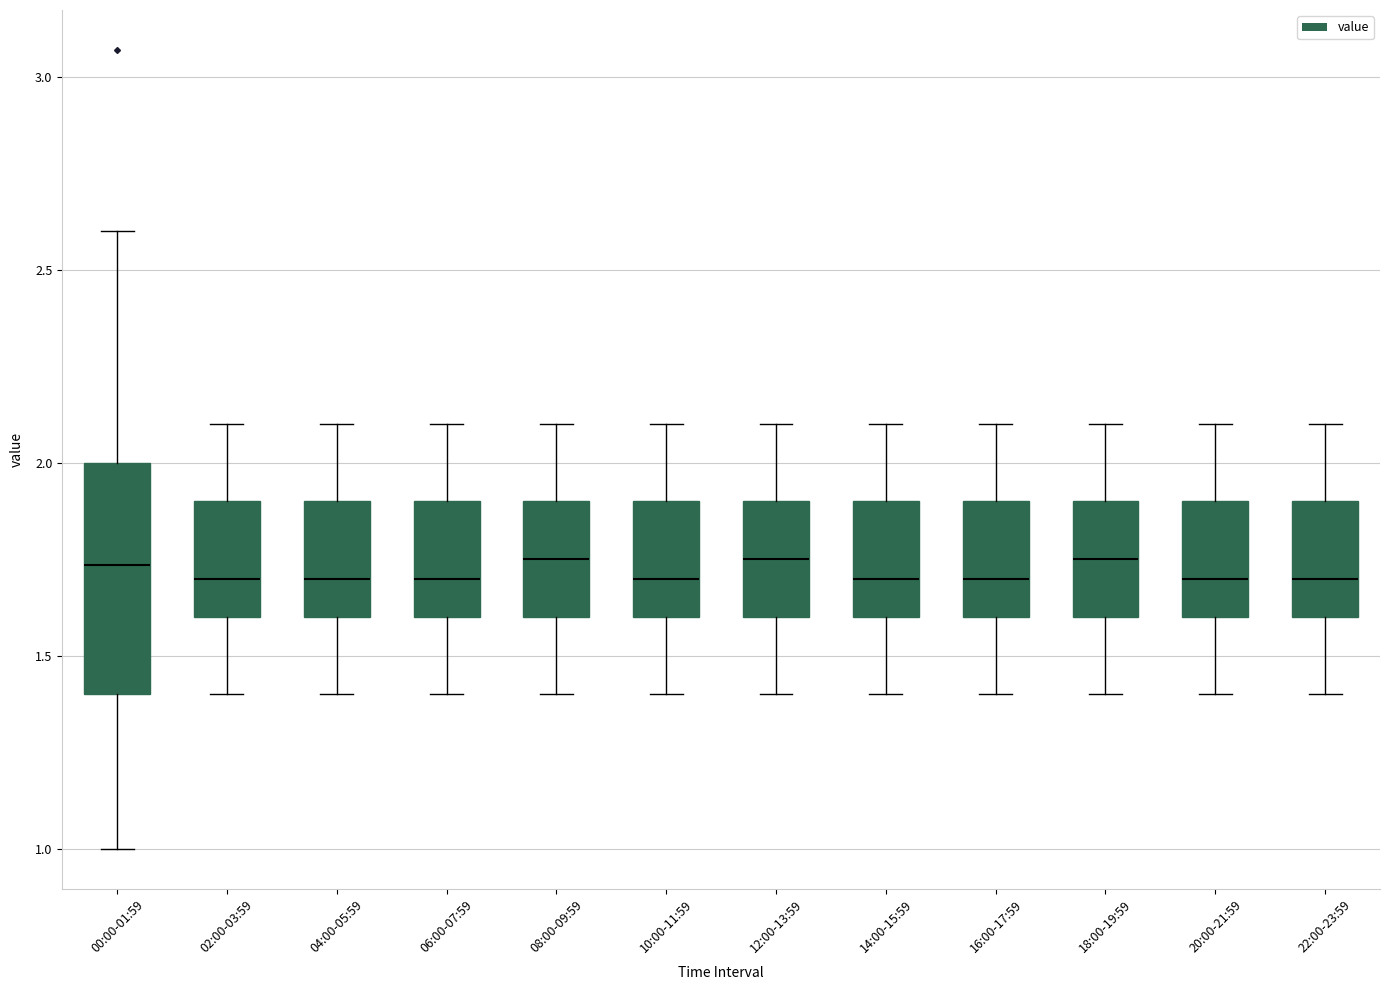

Comparing the boxes themselves (not the whiskers), which one is the tallest?

00:00-01:59